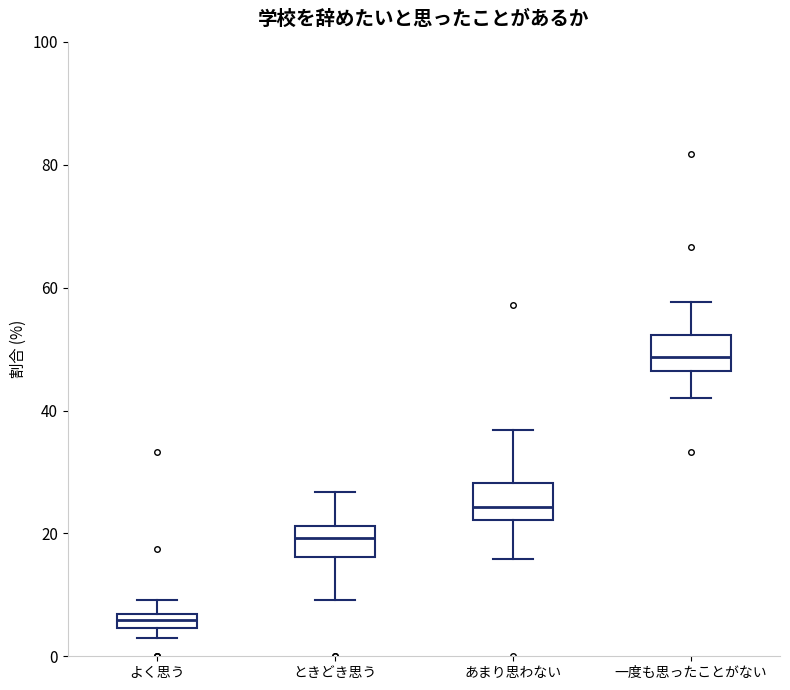

Which box has the lowest median line?

よく思う